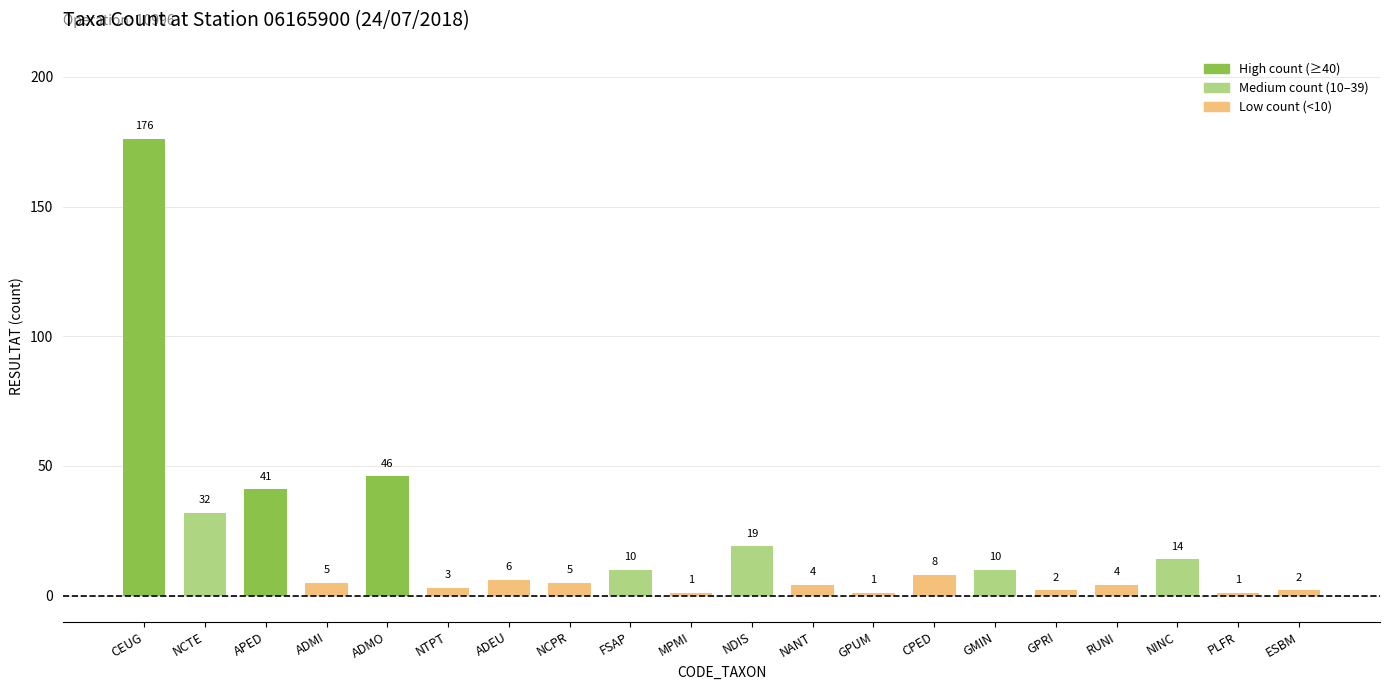

What is the difference between the values at ADMO and ADEU?

40